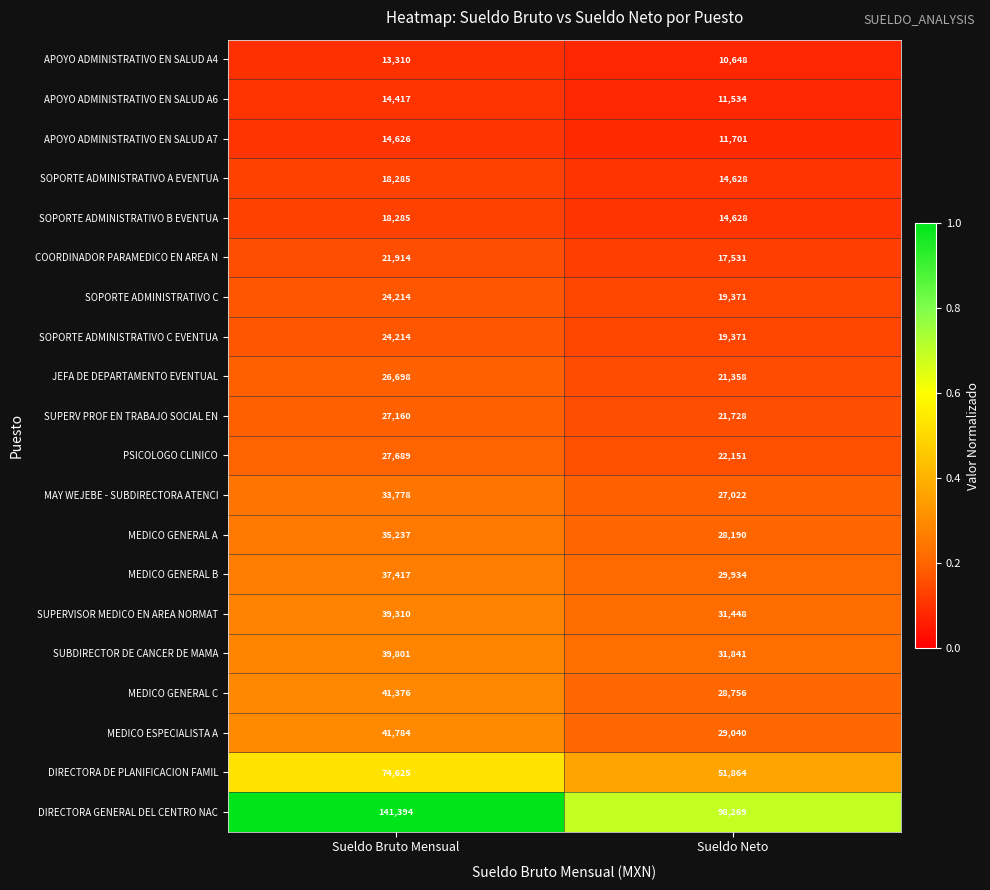

At which category is the sum across all series the highest?

Sueldo Bruto Mensual